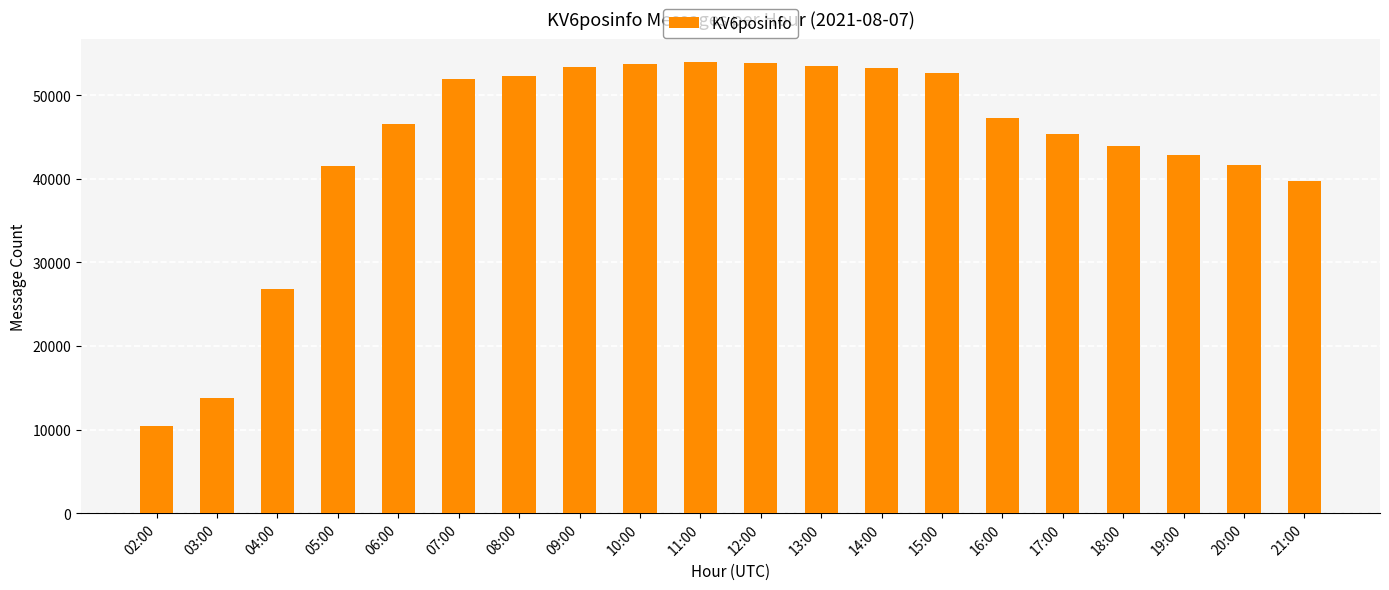

Between 04:00 and 19:00, which is larger?

19:00